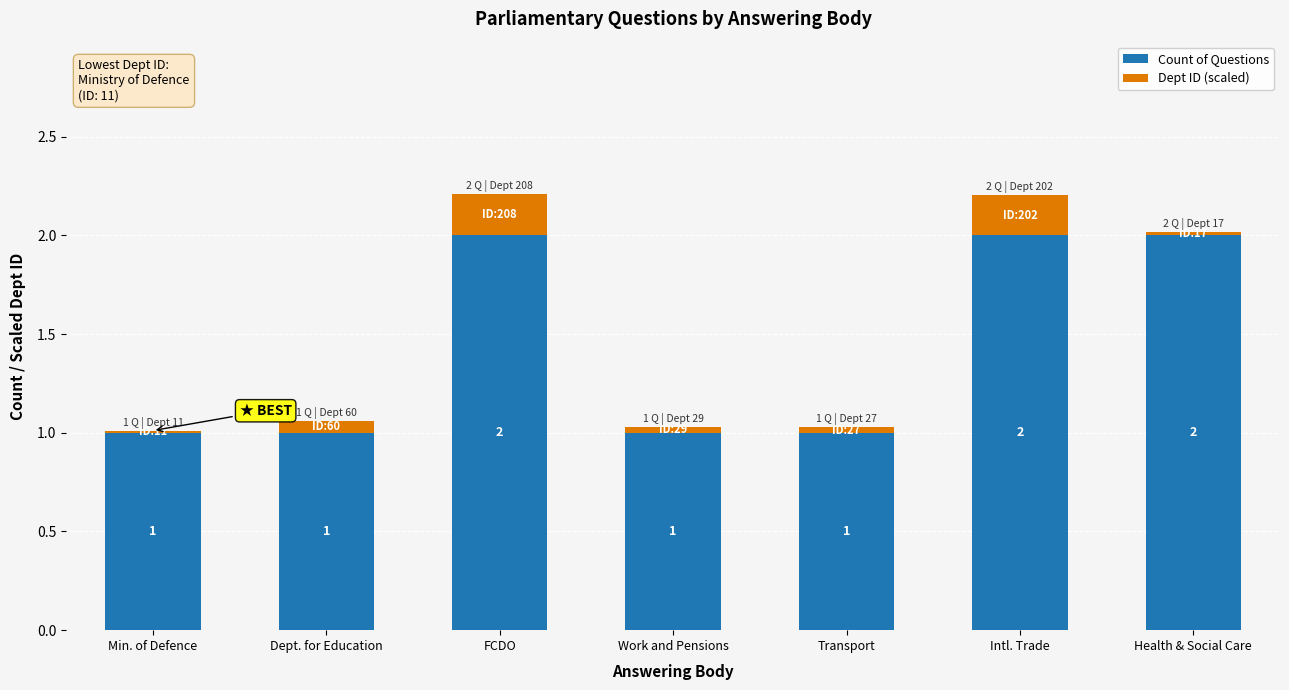

What is the total value across all series at Min. of Defence?

1.0